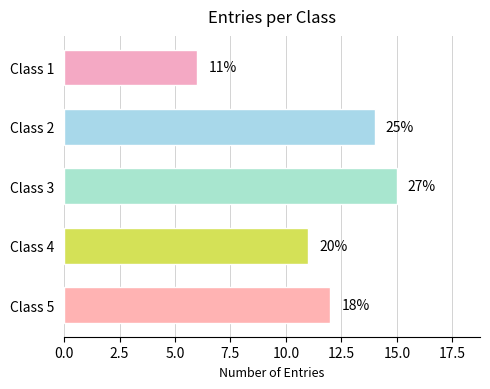

What is the difference between the maximum and minimum values?

9